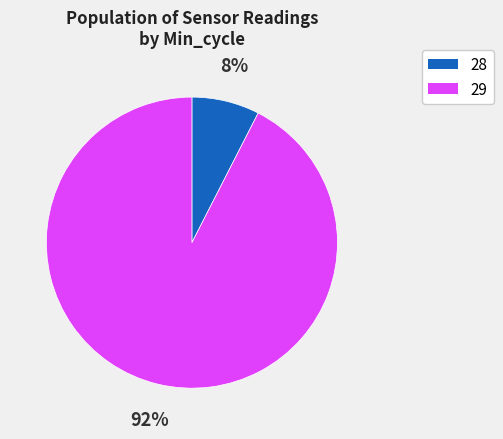

To the nearest percent, what is the average slice percentage?

50%